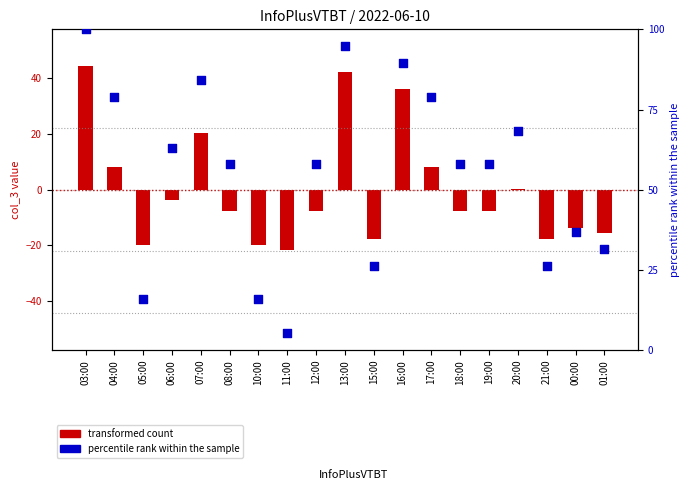

What are all the series names shown in the legend?

transformed count, percentile rank within the sample